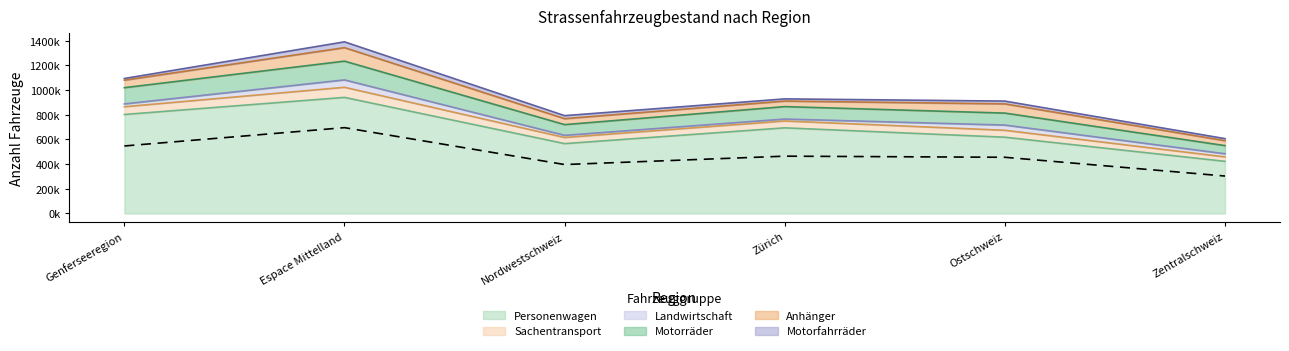

True or false: Sachentransport and Motorräder cross at least once.

False